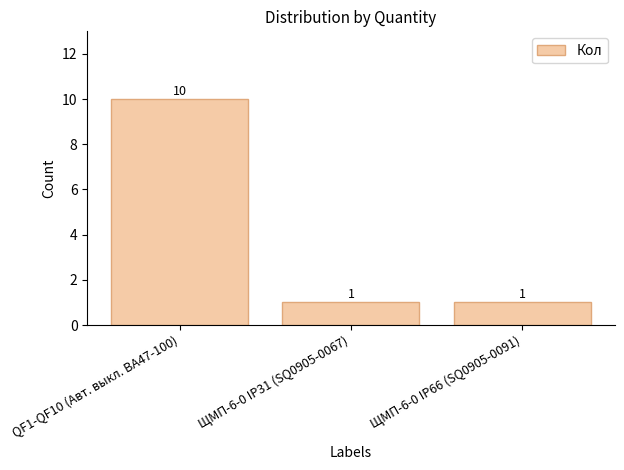

How many values are between 1 and 10?

3